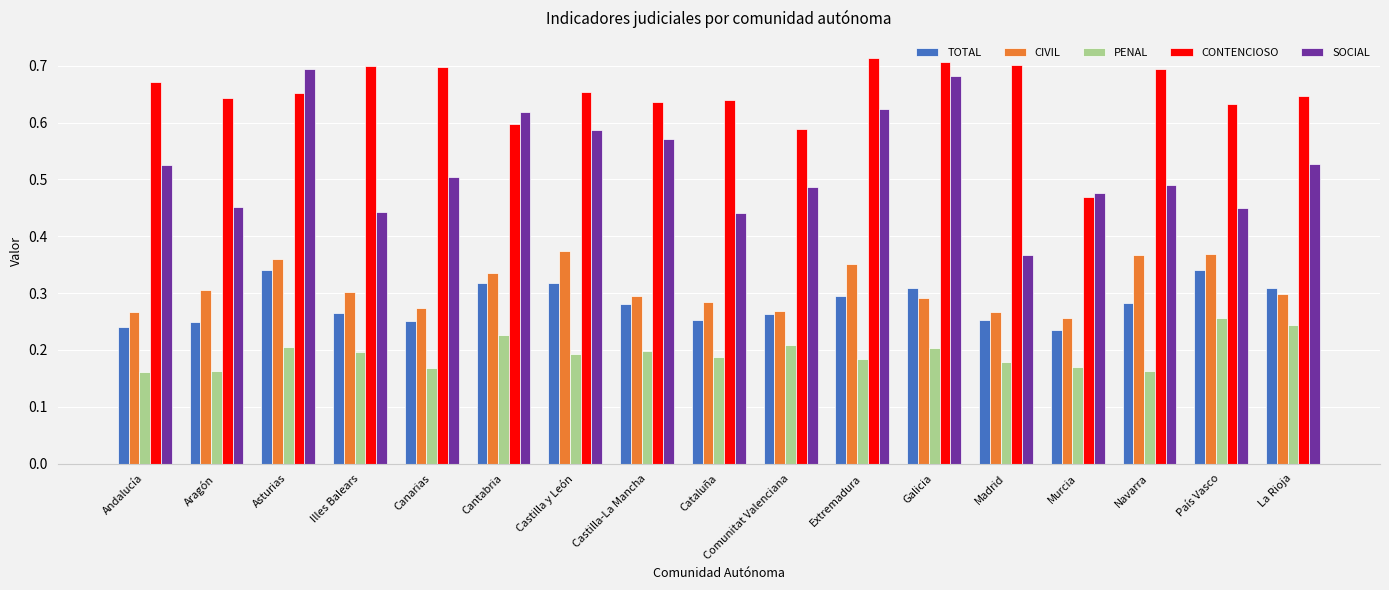

What is the sum of all CIVIL values?

5.3